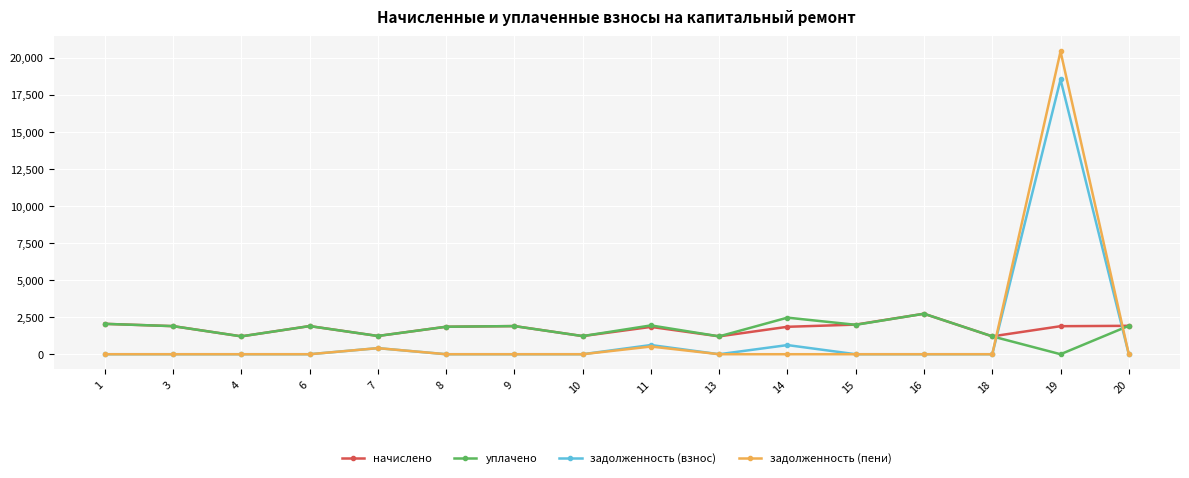

Where is the first local minimum for уплачено?

4